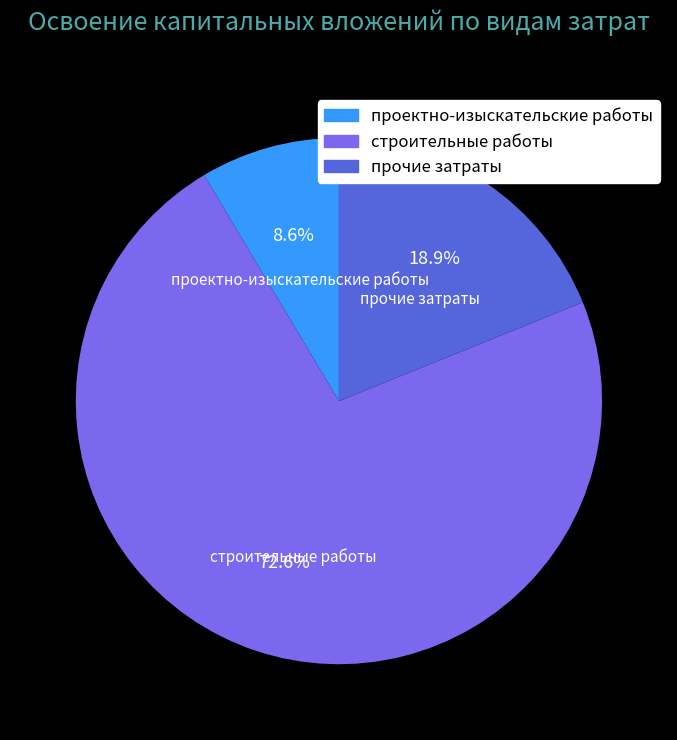

Combined, what portion of the pie is строительные работы and проектно-изыскательские работы?

81.1%